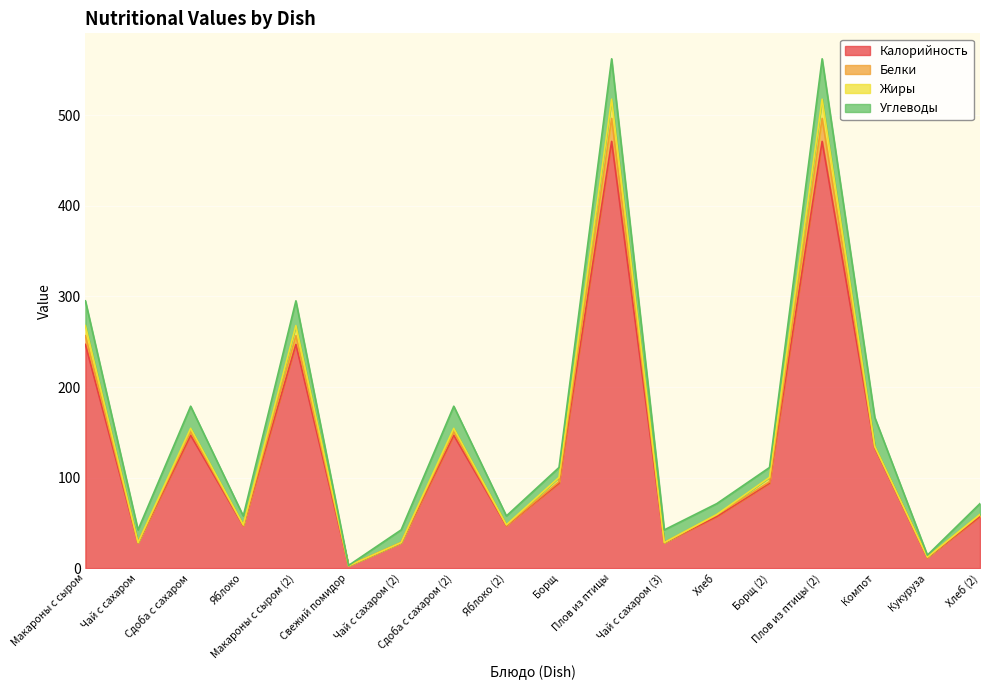

What is the total value across all series at Плов из птицы?

562.5